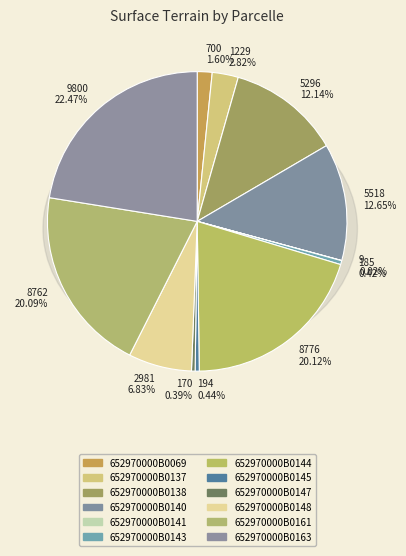

Count the number of slices in the pie.

12